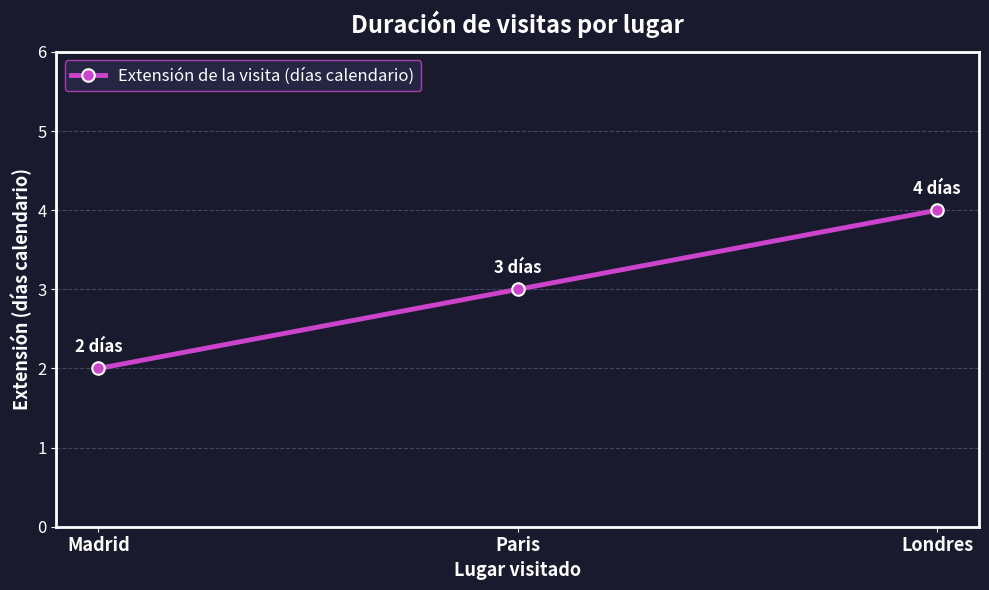

Is this an area chart (filled region under the line)?

No